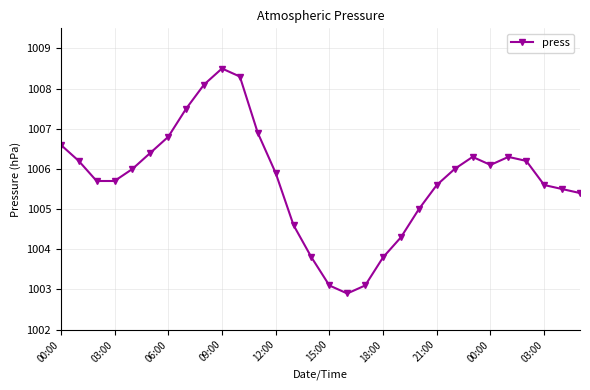

What is the sum of all values?

30172.2